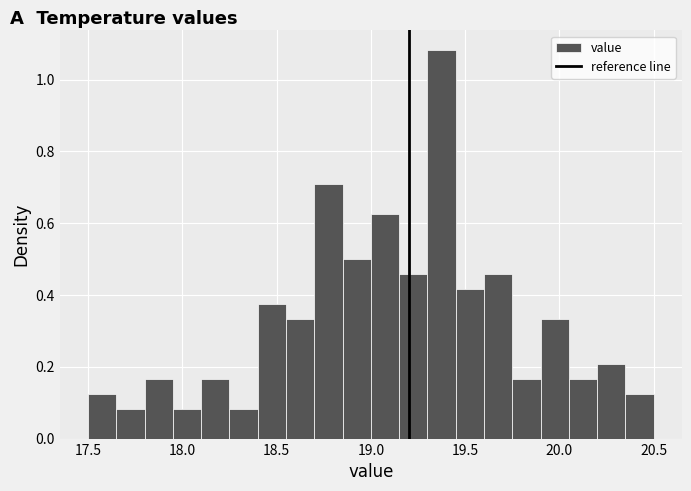

Read against the x-axis, roughly where is the centre of the tallest bar?

19.40